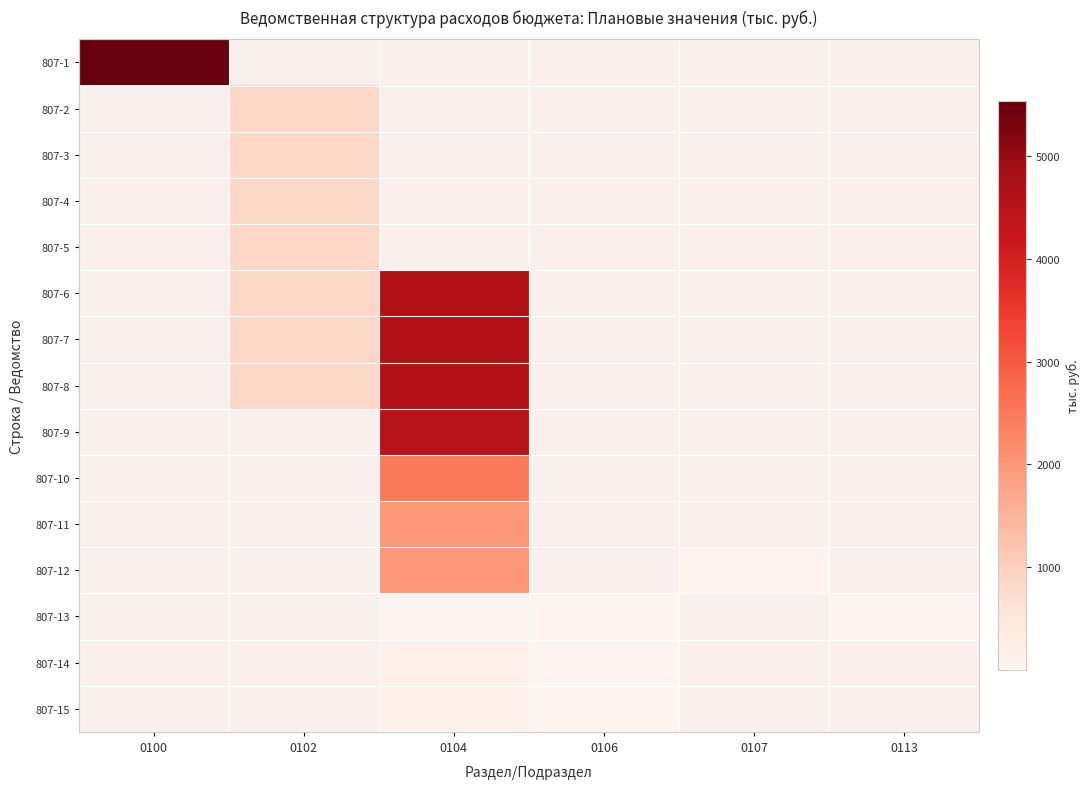

What is the minimum value shown in the chart?

2.2